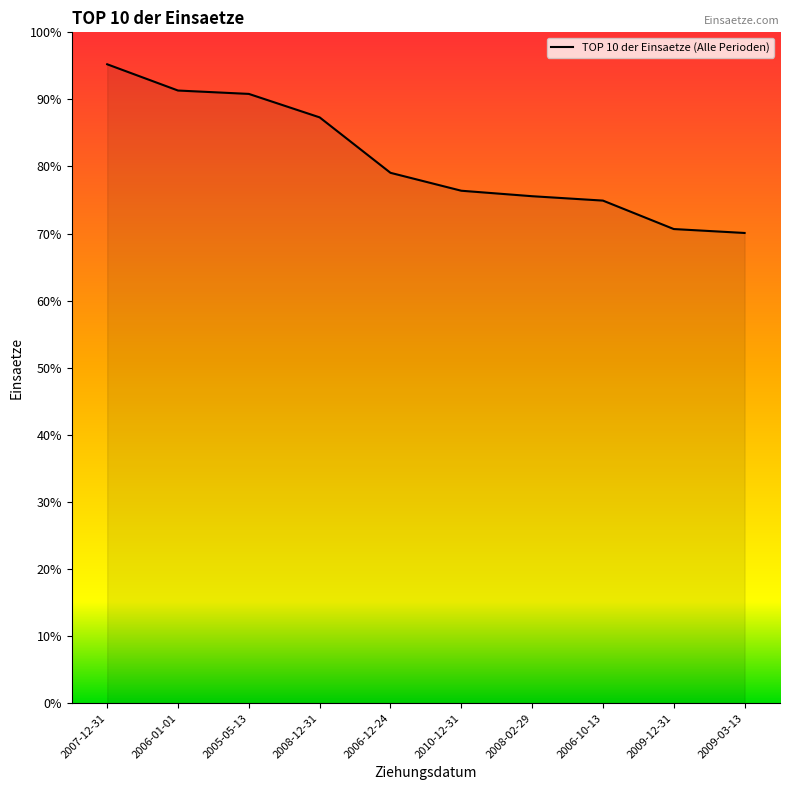

Between 2009-03-13 and 2006-10-13, which is larger?

2006-10-13